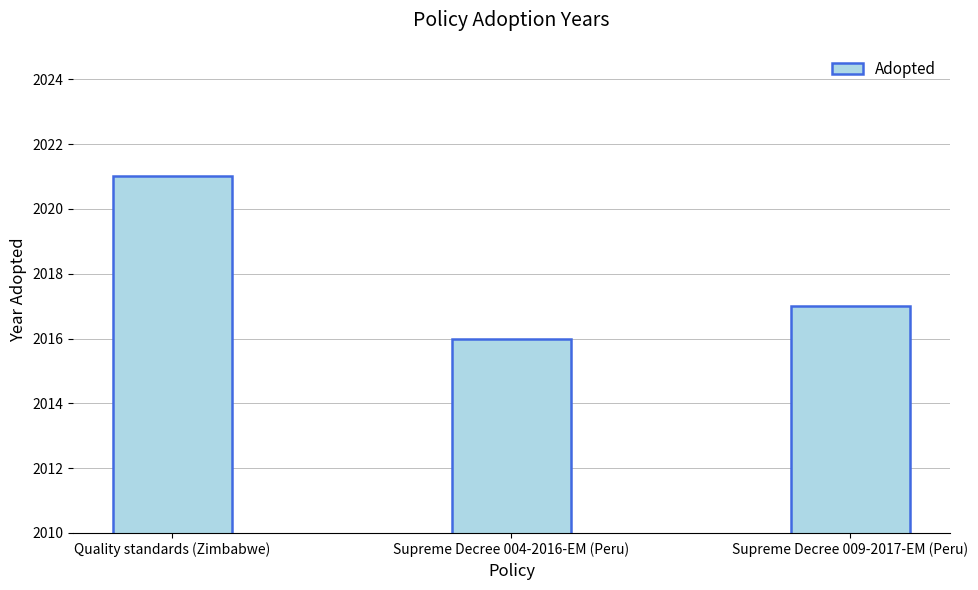

Approximately how many times larger is the value at Quality standards (Zimbabwe) compared to Supreme Decree 009-2017-EM (Peru)?

1.0